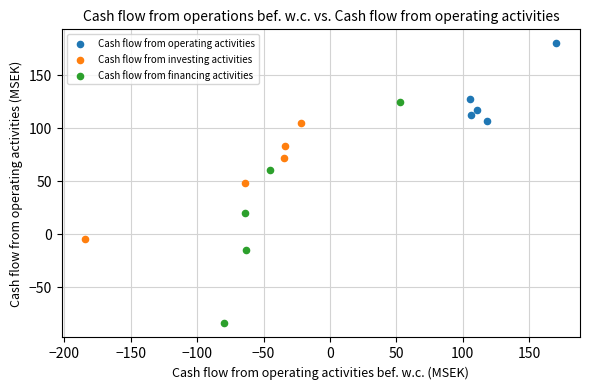

Which series has the largest Y range (max minus min)?

Cash flow from financing activities